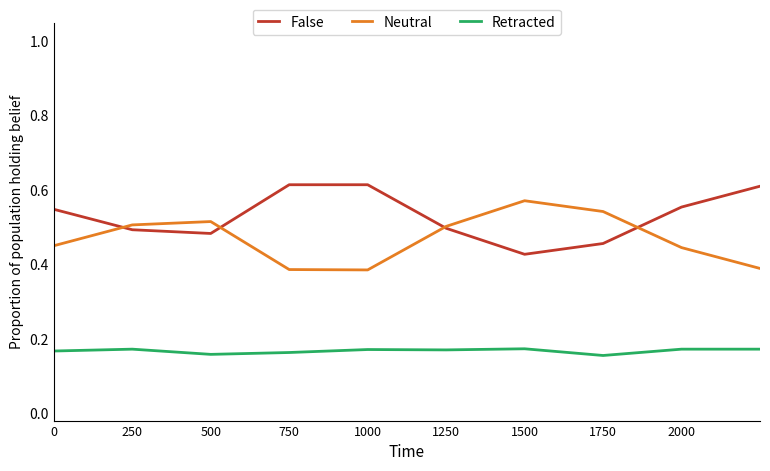

Rank the series by their average value, from highest to lowest.

False, Neutral, Retracted